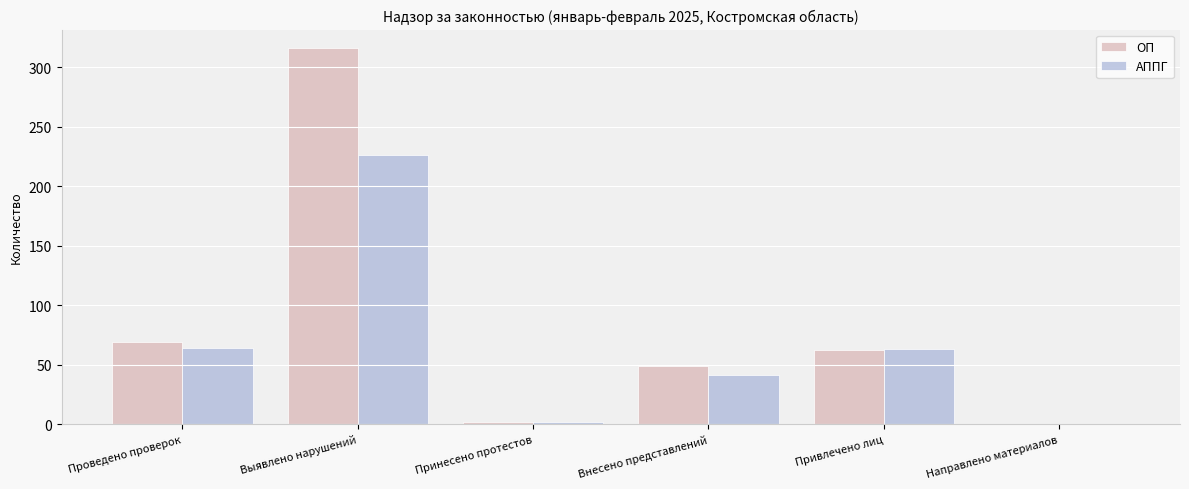

The value of АППГ at Выявлено нарушений is 226. True or false?

True